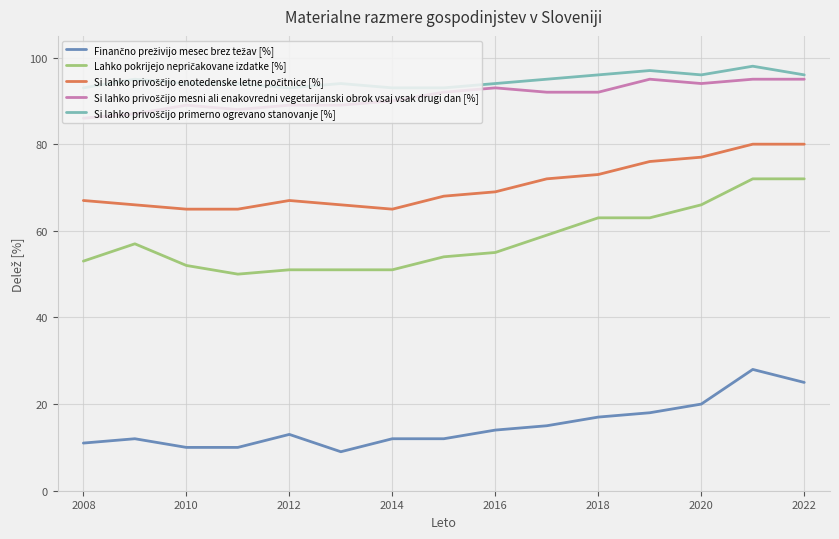

What is the greatest value displayed?

98